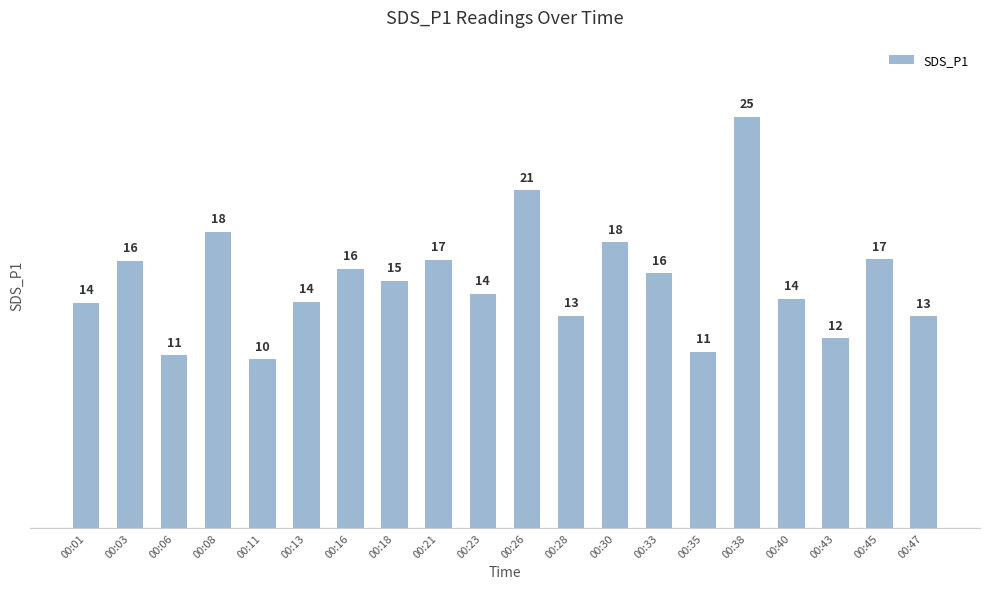

Where is the data nearest to the value 17?

00:45